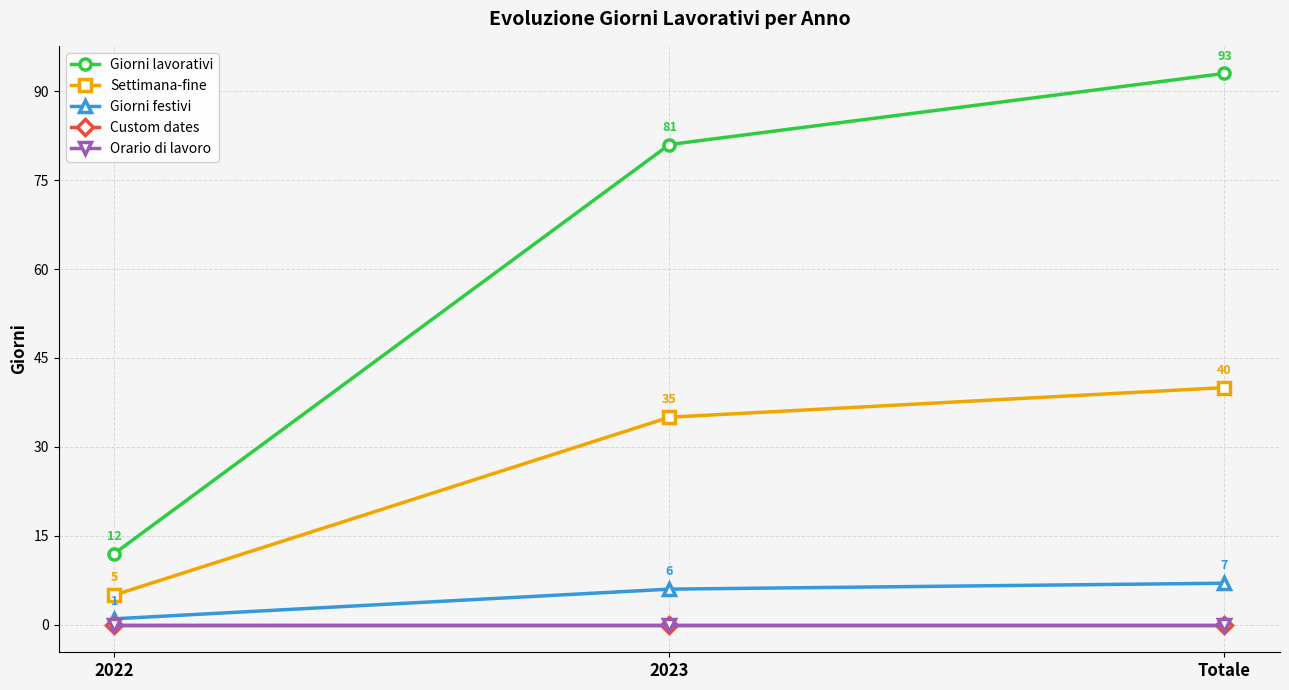

Does the chart have visible grid lines?

Yes